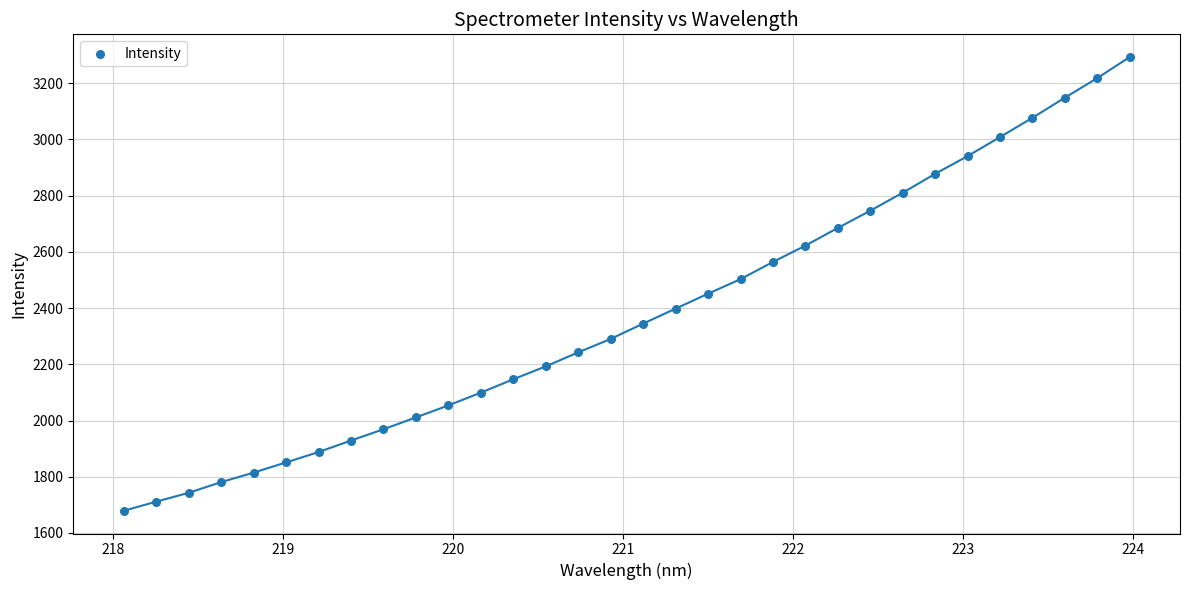

What is the range of Y values (max minus min)?

1613.7